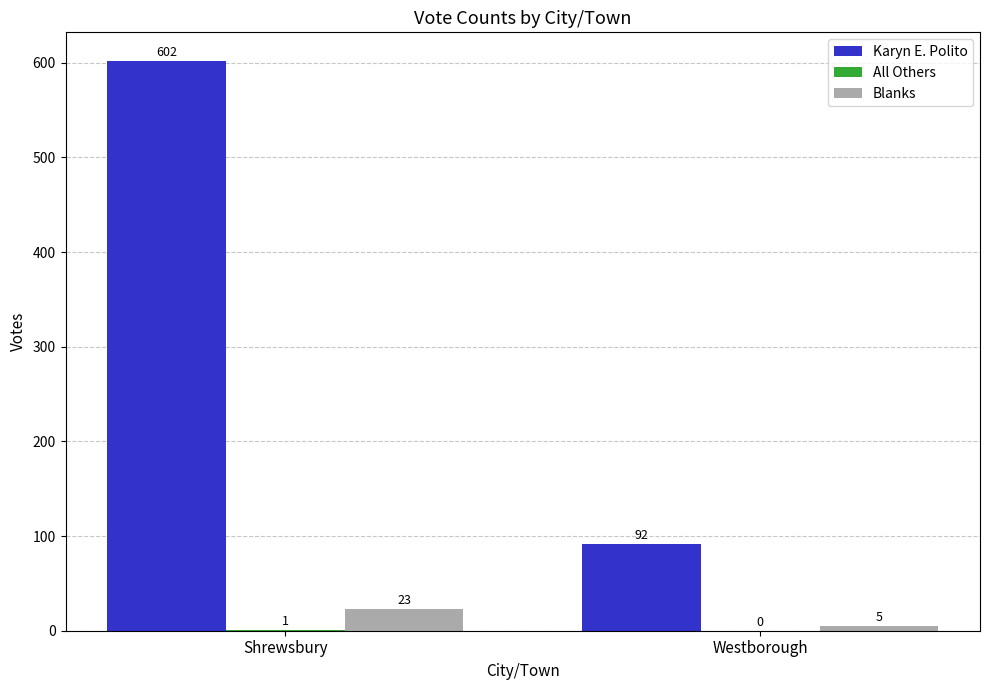

What is the sum of the Karyn E. Polito values at Shrewsbury and Westborough?

694